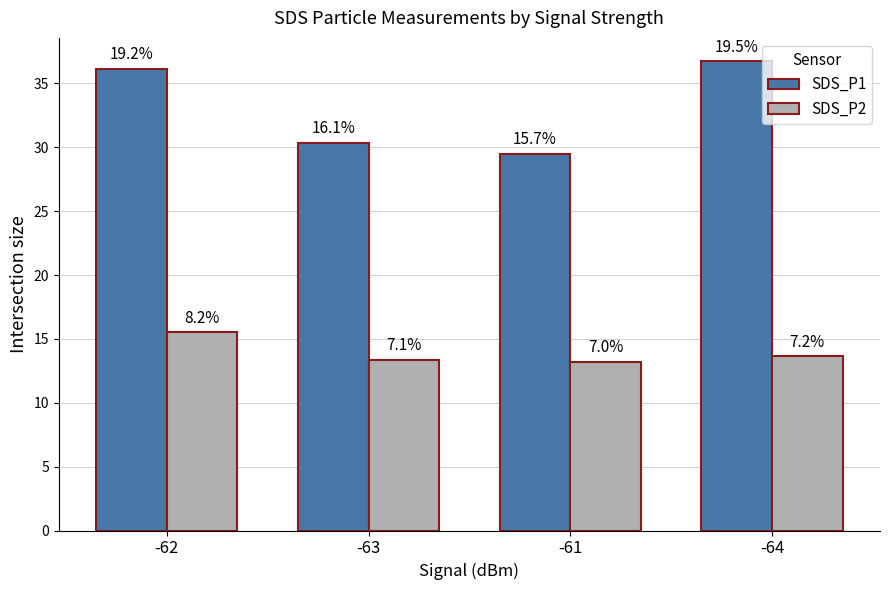

Which series has the largest total across all categories?

SDS_P1